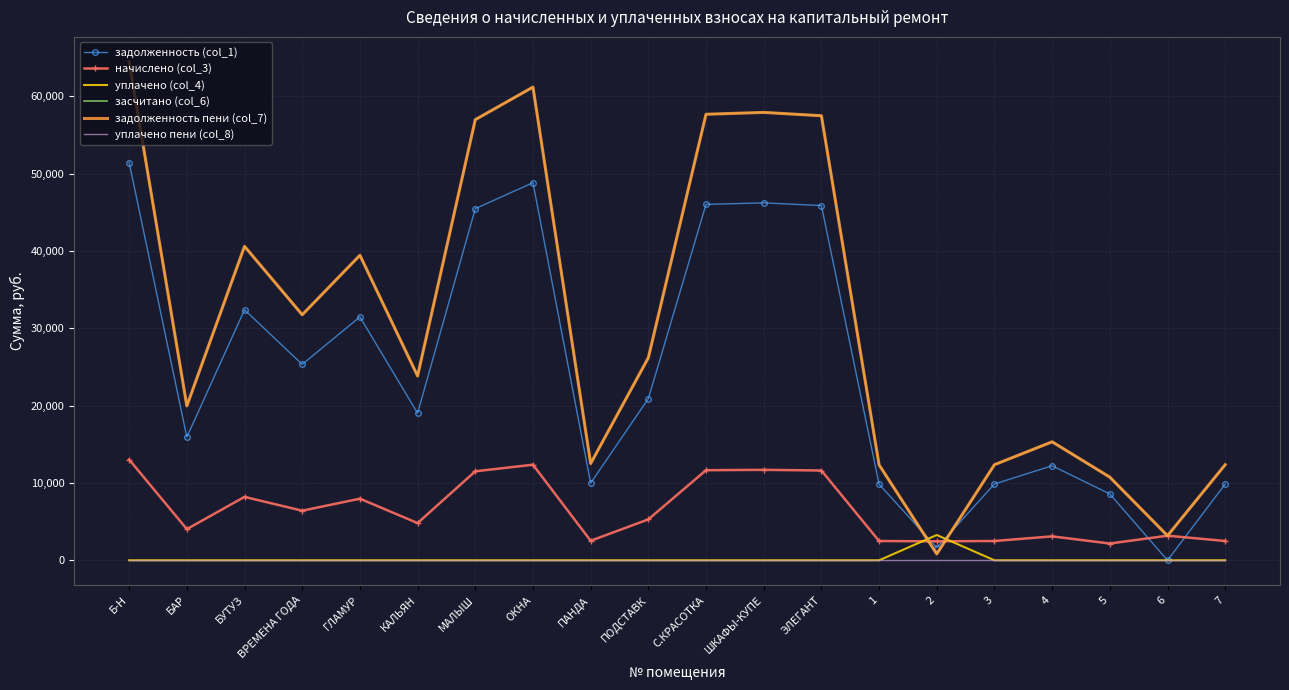

List the labels in order of задолженность (col_1) value, smallest first.

6, 2, 5, 1, 3, 7, ПАНДА, 4, БАР, КАЛЬЯН, ПОДСТАВК, ВРЕМЕНА ГОДА, ГЛАМУР, БУТУЗ, МАЛЫШ, ЭЛЕГАНТ, С.КРАСОТКА, ШКАФЫ-КУПЕ, ОКНА, Б-Н